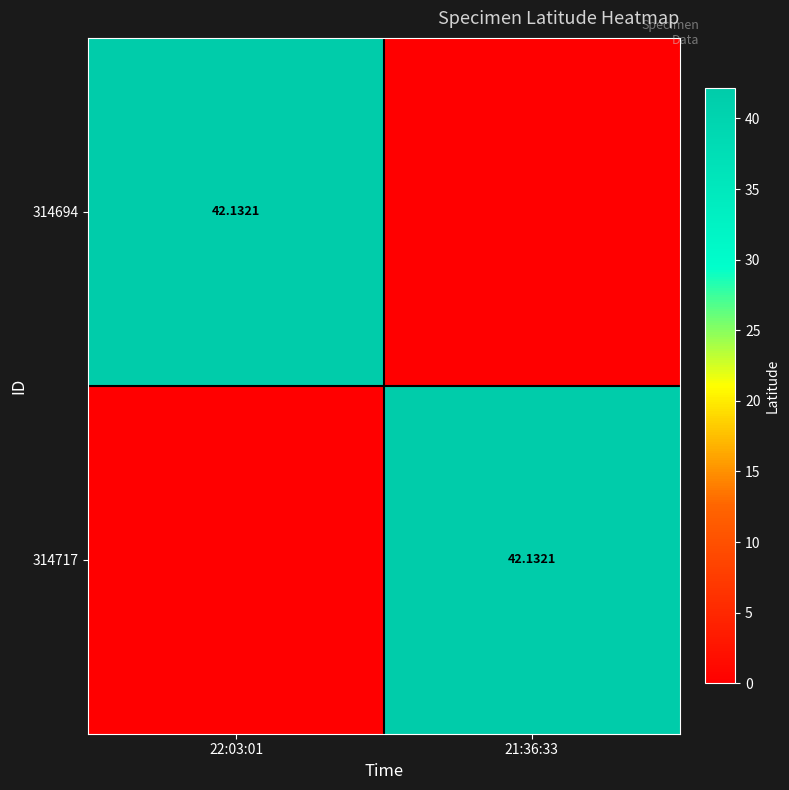

What is the spread (max minus min) of values at 22:03:01?

42.1